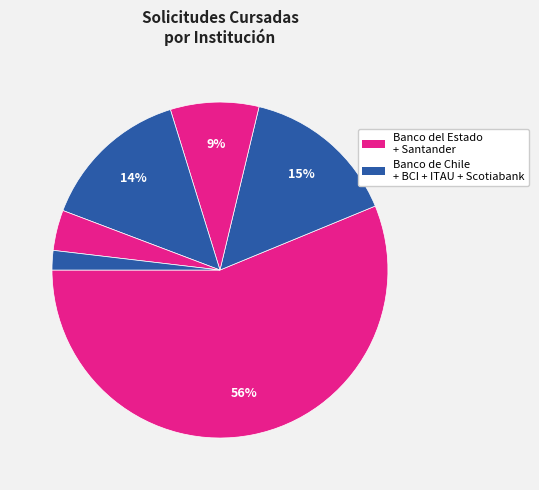

Count the number of slices in the pie.

6